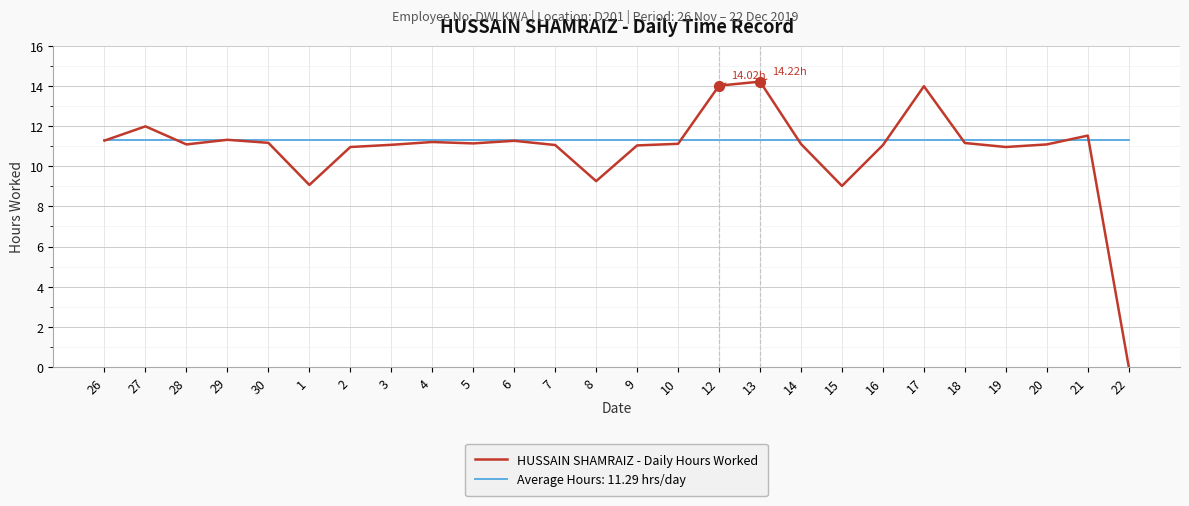

Which series has the widest spread of values?

HUSSAIN SHAMRAIZ - Daily Hours Worked